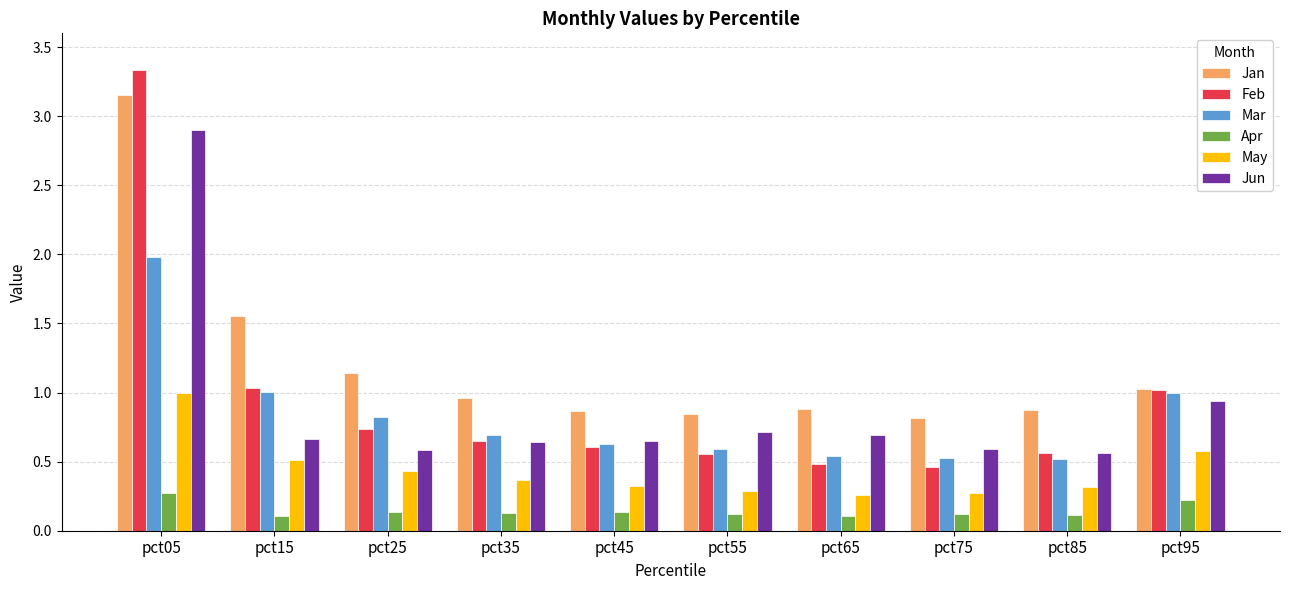

True or false: May has a value of 0.3 at pct75.

True